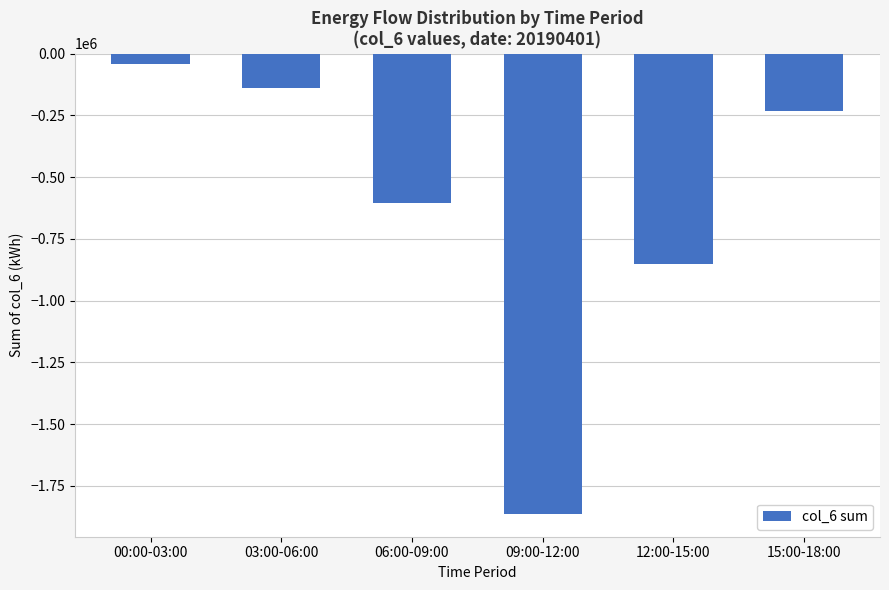

What position from the left is 12:00-15:00?

5